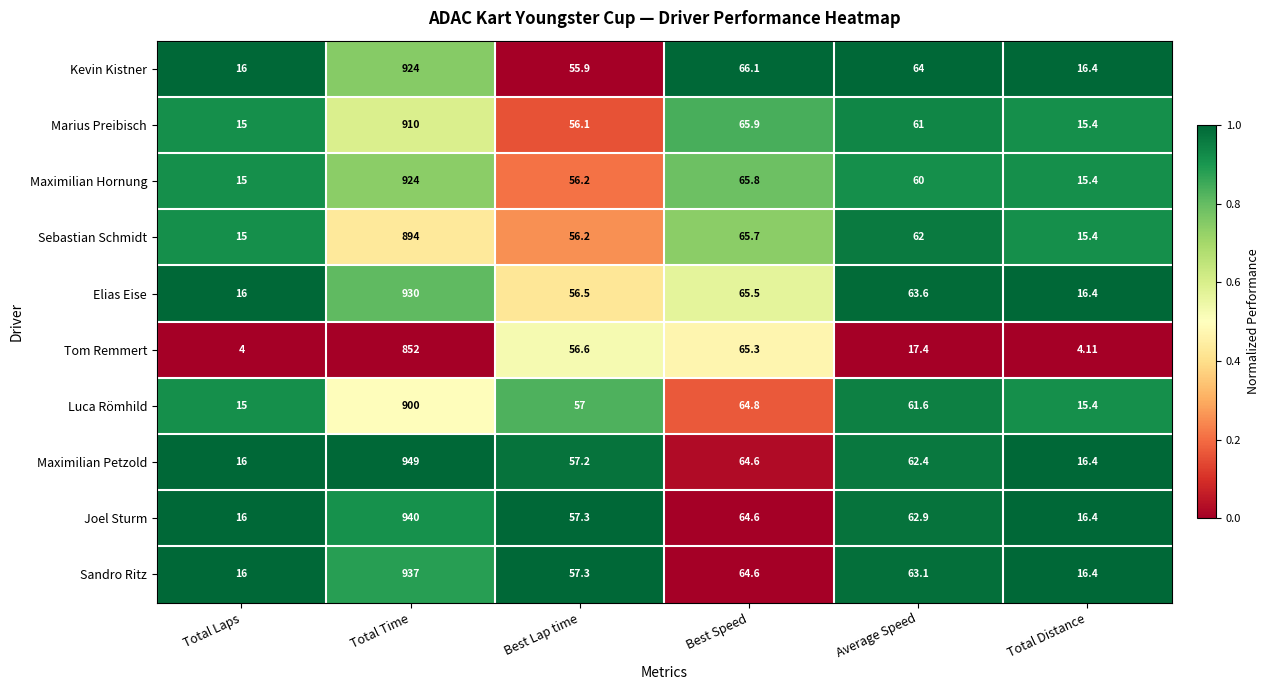

Which label corresponds to the largest value in the chart?

Total Time